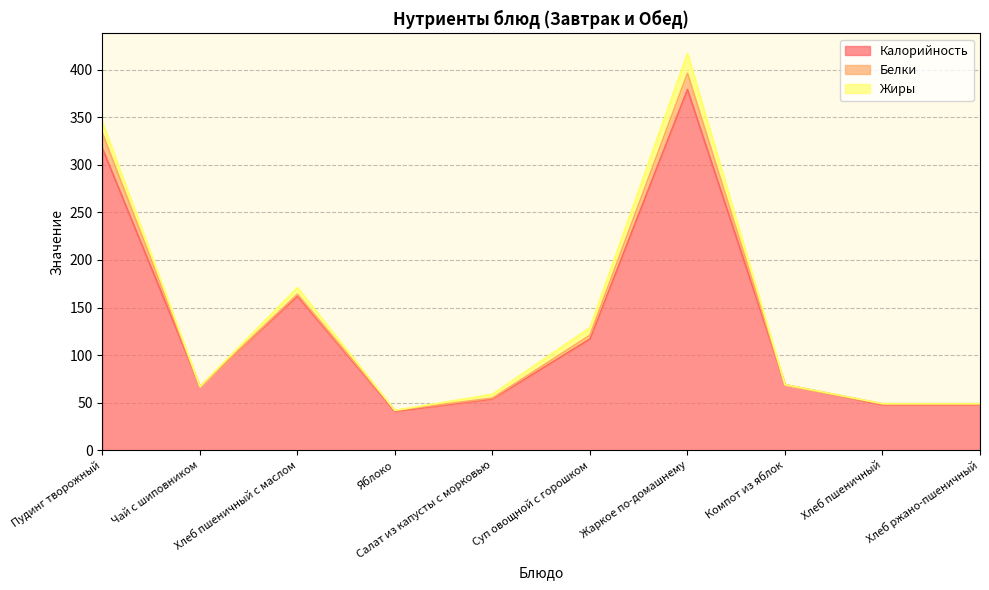

At which category does the chart reach its minimum across all series?

Чай с шиповником